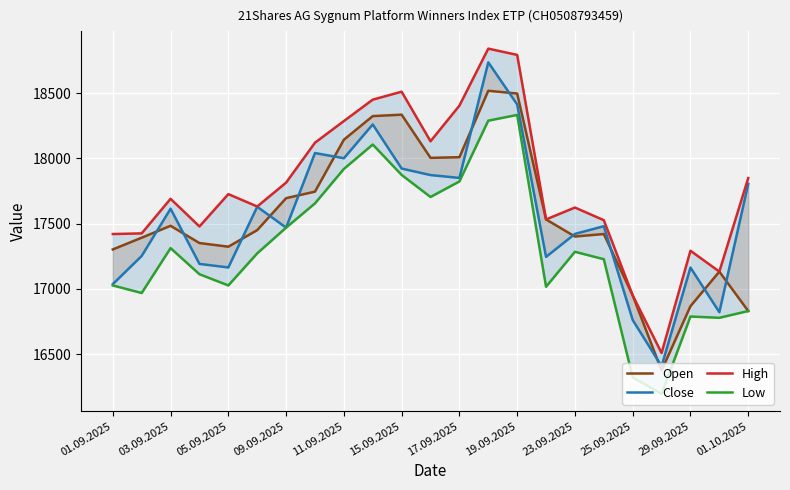

Which series changed the most between 05.09.2025 and 17.09.2025?

Low